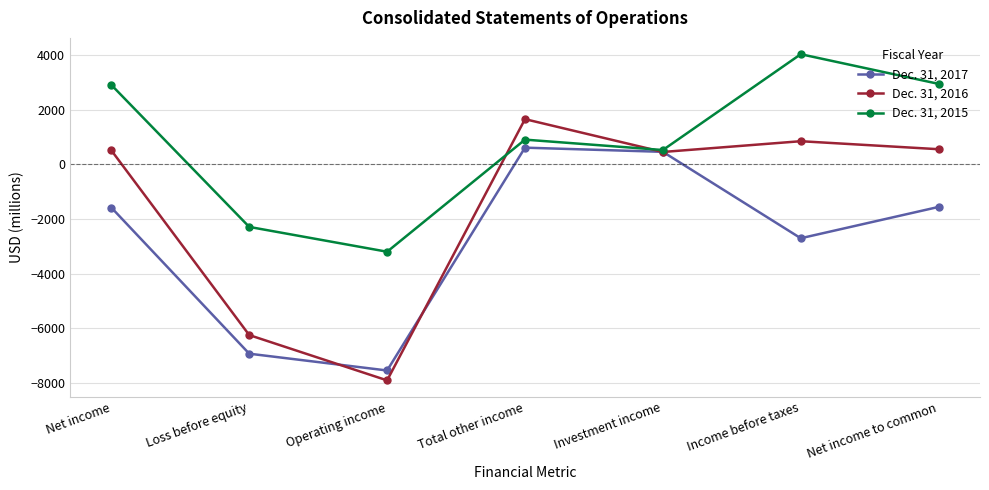

How many values in Dec. 31, 2016 are above zero?

5